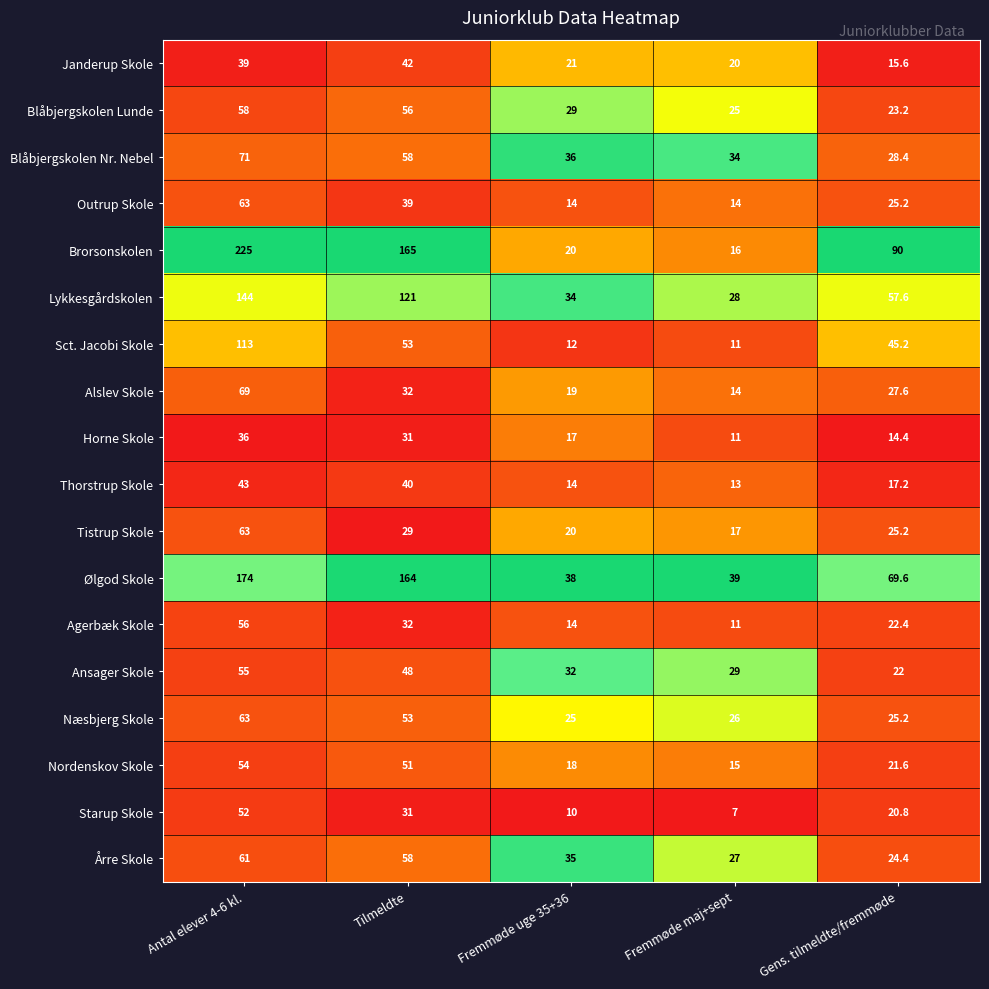

Rank the categories by Blåbjergskolen Lunde value from lowest to highest.

Gens. tilmeldte/fremmøde, Fremmøde maj+sept, Fremmøde uge 35+36, Tilmeldte, Antal elever 4-6 kl.